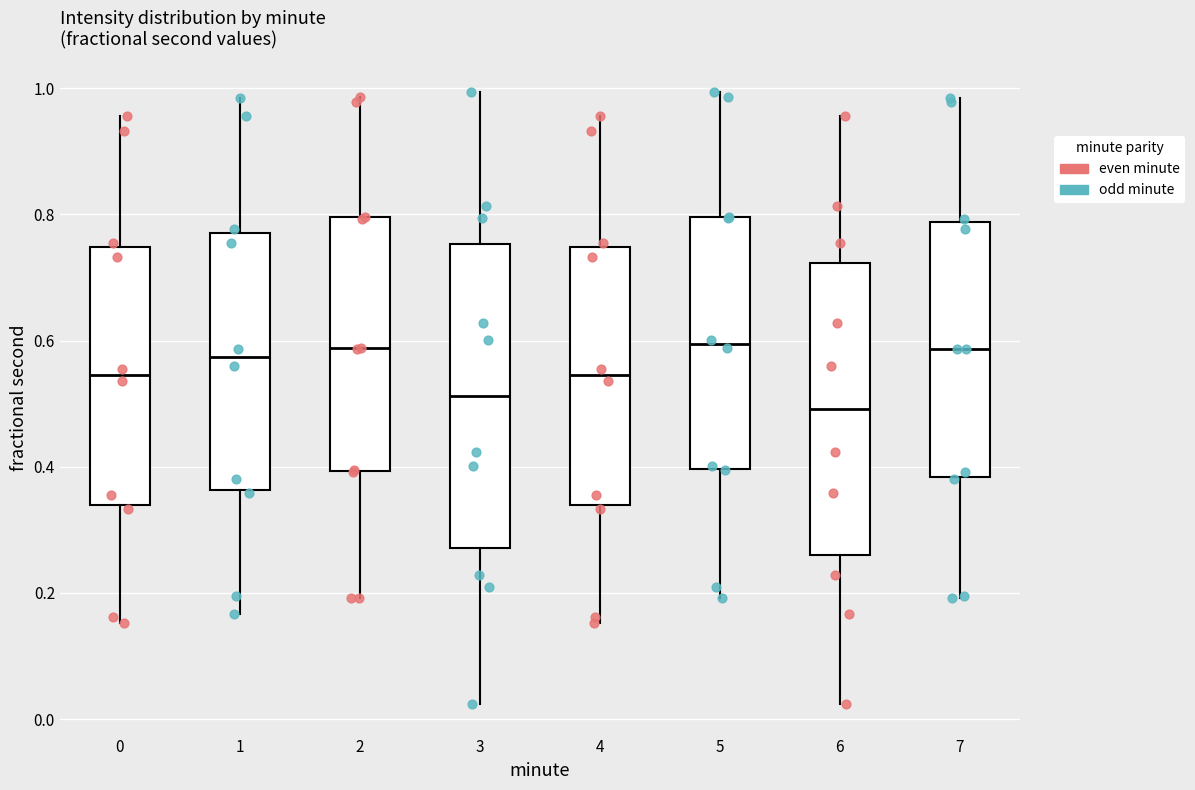

Reading left to right, transcribe this box plot: for each box, give where its median line is, the range the box spans, and where its two whiskers end, as read against the y-axis. The values are not printed on the chart, so give them approximately, as read against the axis.

0: median 0.54, box 0.34 to 0.74, whiskers 0.16 to 0.96
1: median 0.58, box 0.36 to 0.78, whiskers 0.16 to 0.98
2: median 0.58, box 0.40 to 0.80, whiskers 0.20 to 0.98
3: median 0.52, box 0.28 to 0.76, whiskers 0.02 to 1.00
4: median 0.54, box 0.34 to 0.74, whiskers 0.16 to 0.96
5: median 0.60, box 0.40 to 0.80, whiskers 0.20 to 1.00
6: median 0.50, box 0.26 to 0.72, whiskers 0.02 to 0.96
7: median 0.58, box 0.38 to 0.78, whiskers 0.20 to 0.98